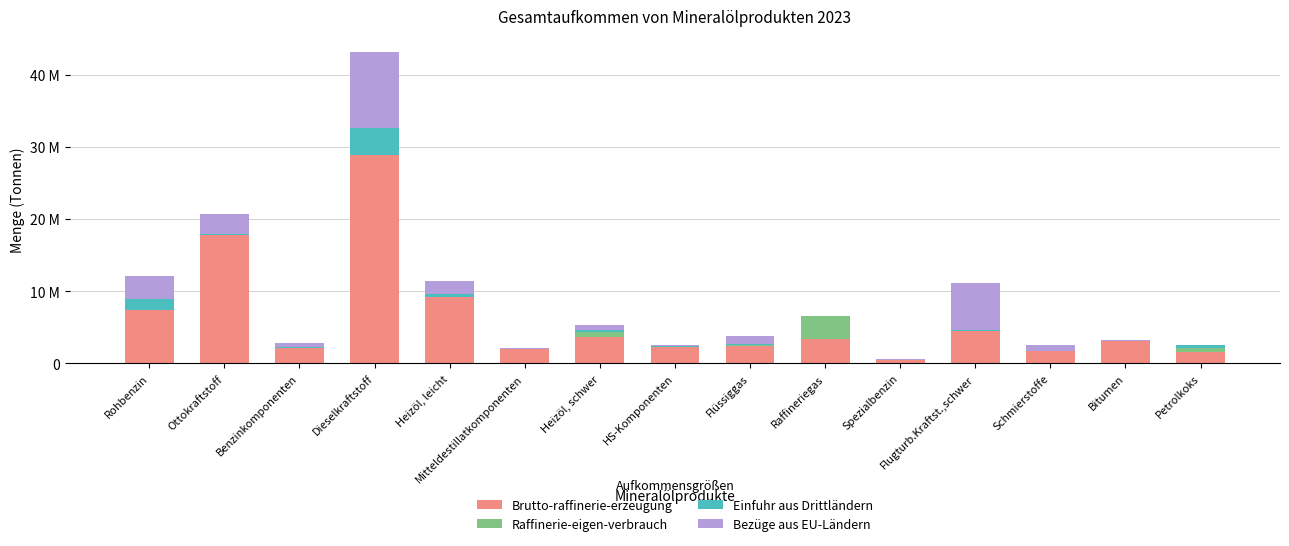

What are all the series names shown in the legend?

Brutto-raffinerie-erzeugung, Raffinerie-eigen-verbrauch, Einfuhr aus Drittländern, Bezüge aus EU-Ländern